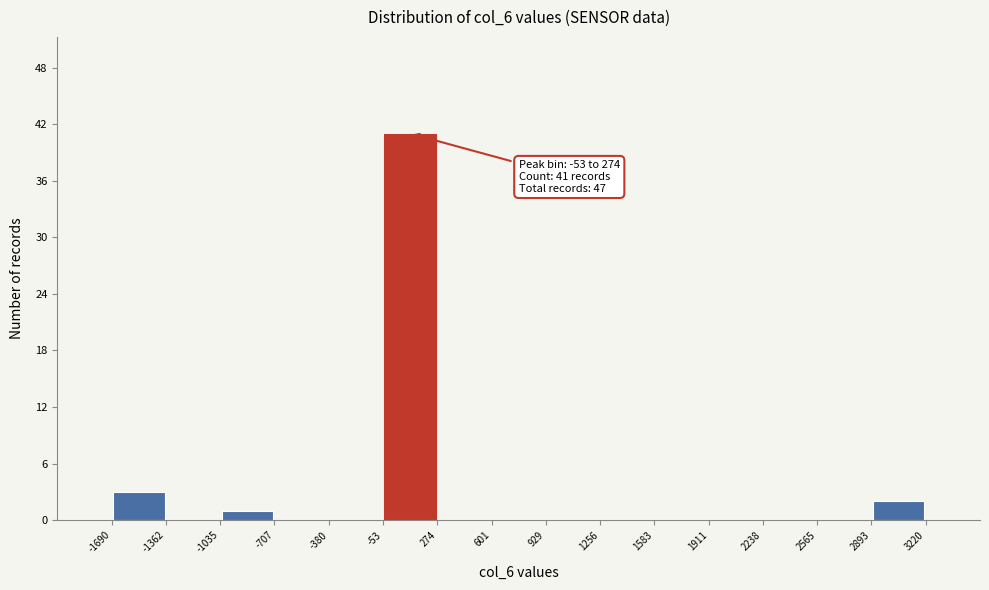

Over which range of the x-axis is the bar tallest?

-53 to 274